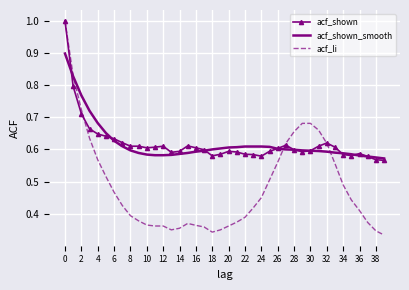

Which series has the largest range (max minus min)?

acf_li